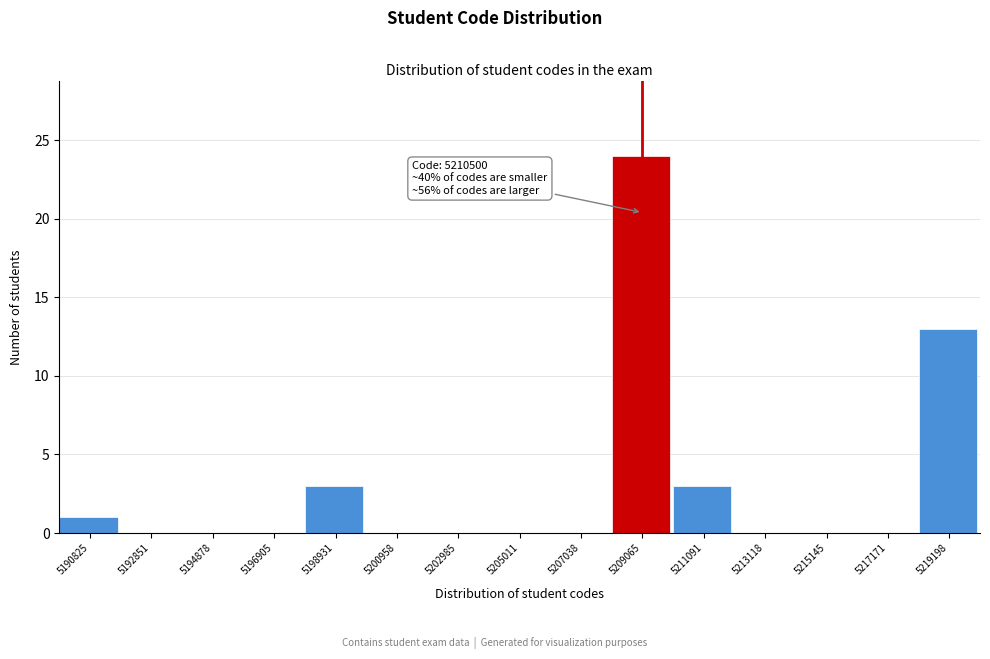

Reading left to right, list all the values displayed in this chart.

5190825=1	5192851=0	5194878=0	5196905=0	5198931=3	5200958=0	5202985=0	5205011=0	5207038=0	5209065=24	5211091=3	5213118=0	5215145=0	5217171=0	5219198=13